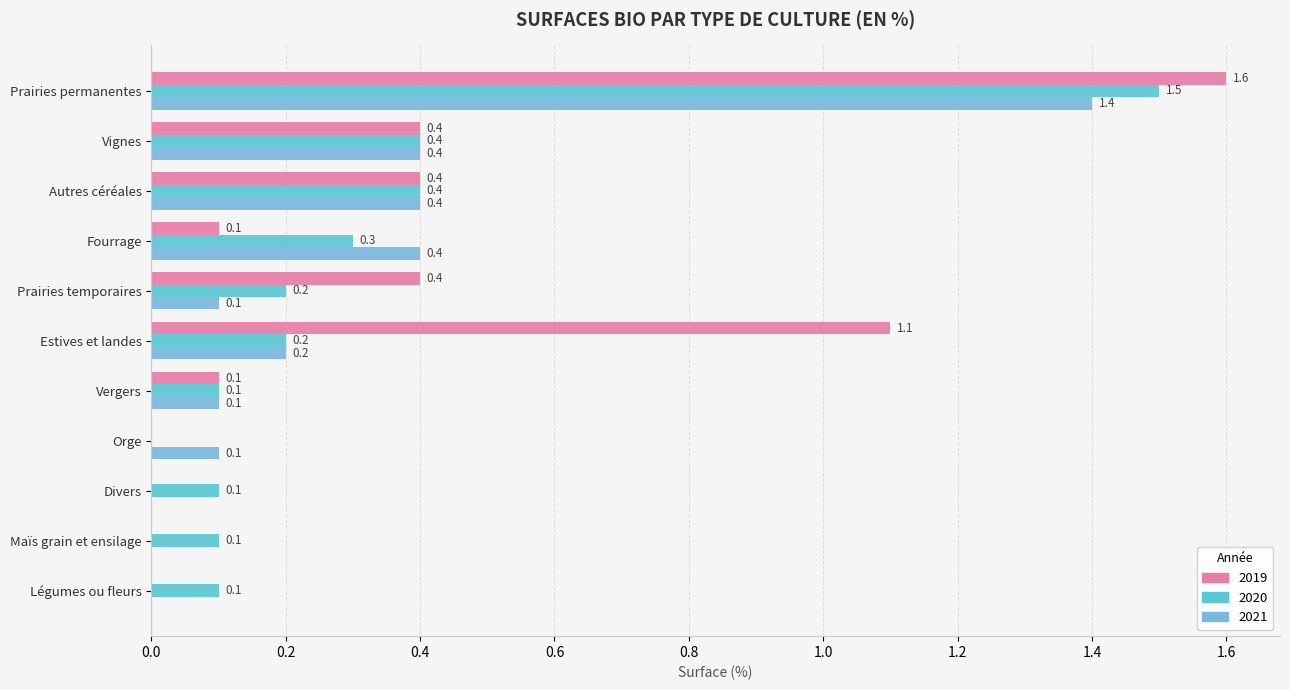

Reading right to left, what are all the values shown in this chart?

2019: 0.0	0.0	0.0	0.0	0.1	1.1	0.4	0.1	0.4	0.4	1.6
2020: 0.1	0.1	0.1	0.0	0.1	0.2	0.2	0.3	0.4	0.4	1.5
2021: 0.0	0.0	0.0	0.1	0.1	0.2	0.1	0.4	0.4	0.4	1.4